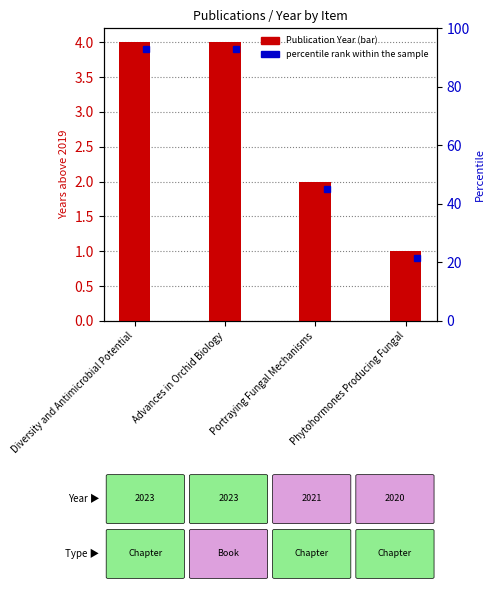

How many values are below 4?

2